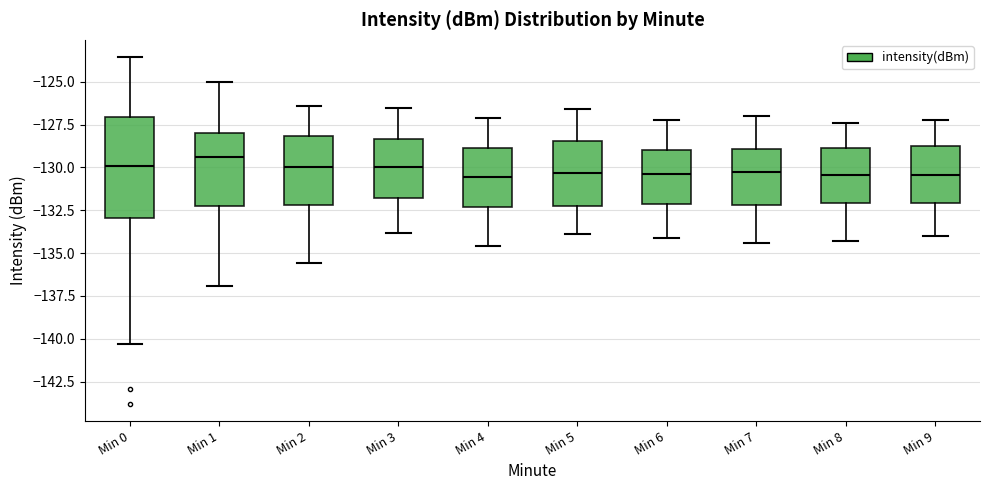

Reading left to right, transcribe this box plot: for each box, give where its median line is, the range the box spans, and where its two whiskers end, as read against the y-axis. The values are not printed on the chart, so give them approximately, as read against the axis.

Min 0: median -130.0, box -133.0 to -127.0, whiskers -140.5 to -123.5
Min 1: median -129.5, box -132.0 to -128.0, whiskers -137.0 to -125.0
Min 2: median -130.0, box -132.0 to -128.0, whiskers -135.5 to -126.5
Min 3: median -130.0, box -132.0 to -128.5, whiskers -134.0 to -126.5
Min 4: median -130.5, box -132.5 to -129.0, whiskers -134.5 to -127.0
Min 5: median -130.5, box -132.0 to -128.5, whiskers -134.0 to -126.5
Min 6: median -130.5, box -132.0 to -129.0, whiskers -134.0 to -127.0
Min 7: median -130.0, box -132.0 to -129.0, whiskers -134.5 to -127.0
Min 8: median -130.5, box -132.0 to -129.0, whiskers -134.5 to -127.5
Min 9: median -130.5, box -132.0 to -128.5, whiskers -134.0 to -127.0